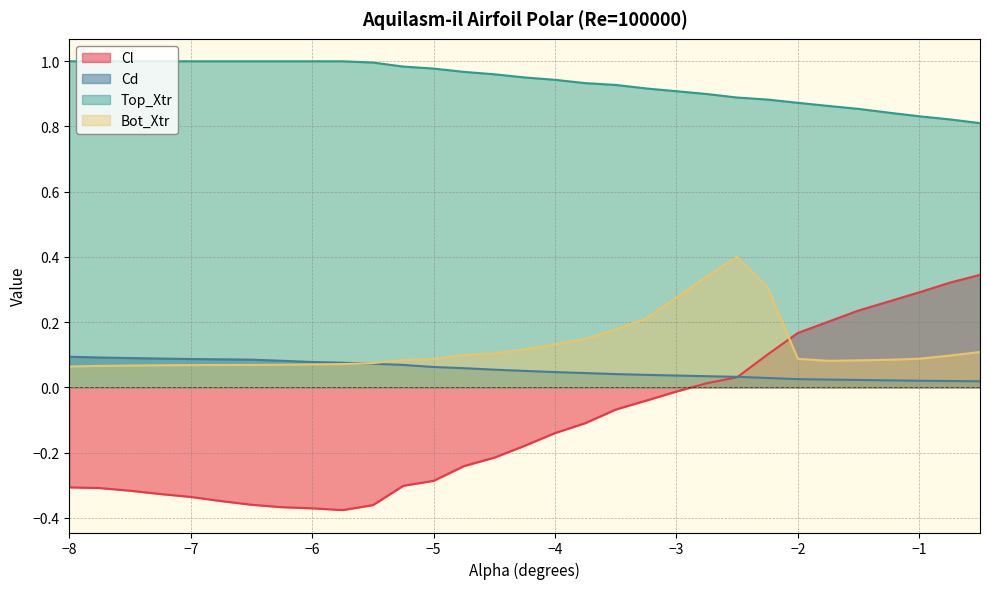

The Top_Xtr series shows 1.5 at −5. True or false?

False